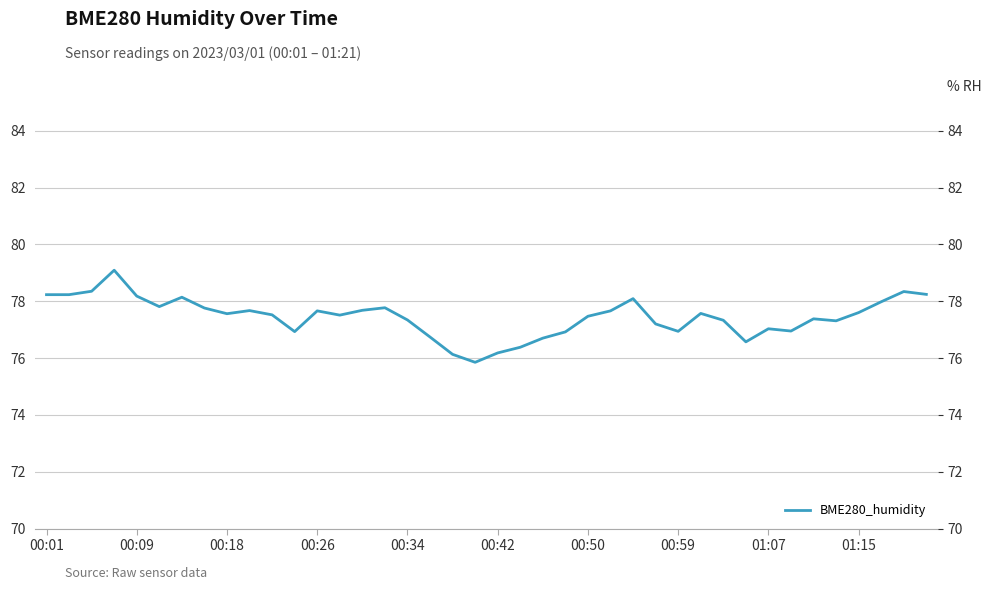

Is it true that the value at 18 is 133.0?

False